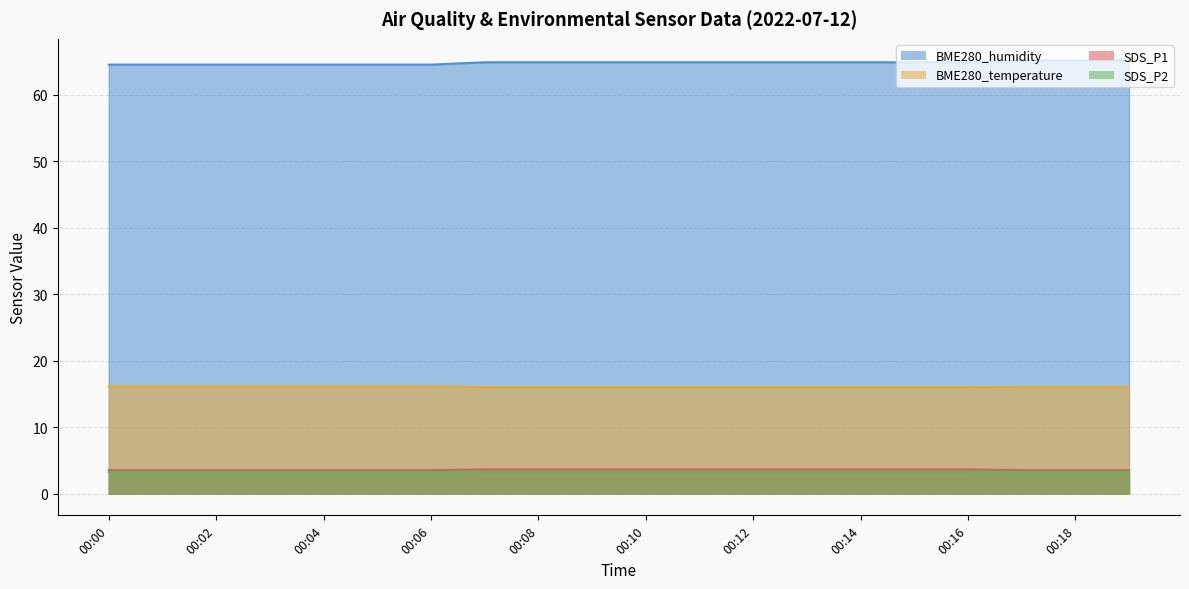

What is the value of the BME280_temperature point at the 17th from the left?

16.0